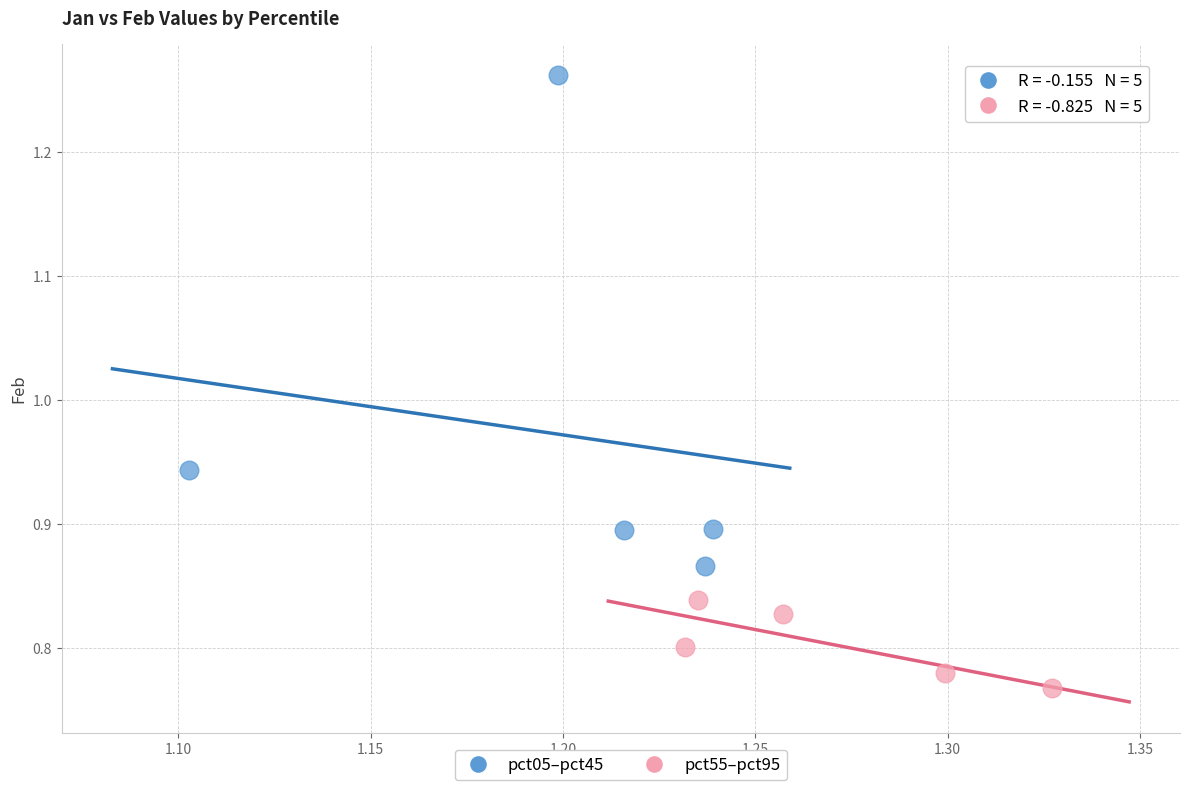

Which series contains the highest Y value?

pct05–pct45